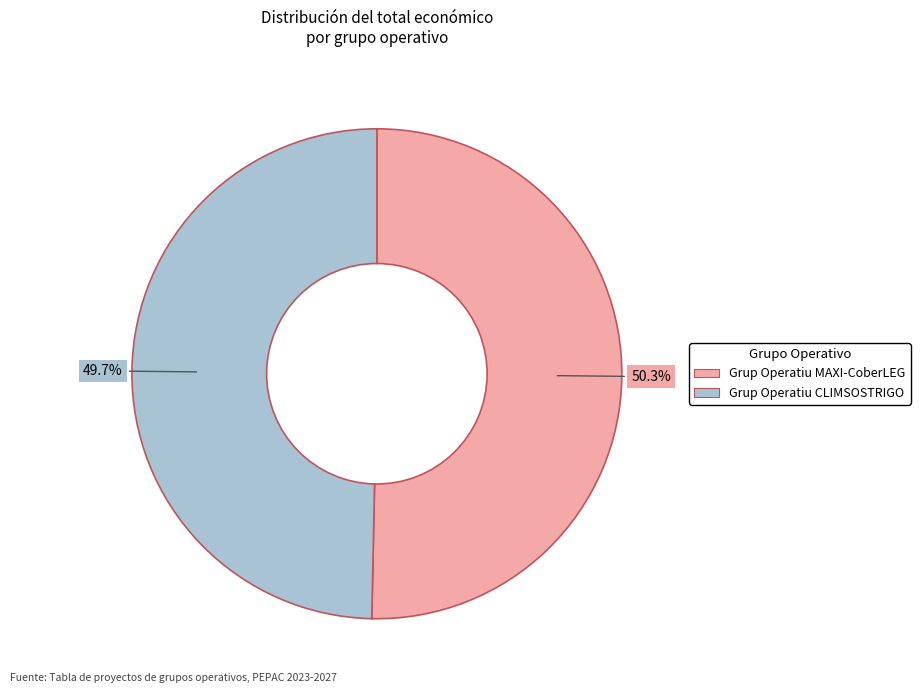

Count the number of slices in the pie.

2